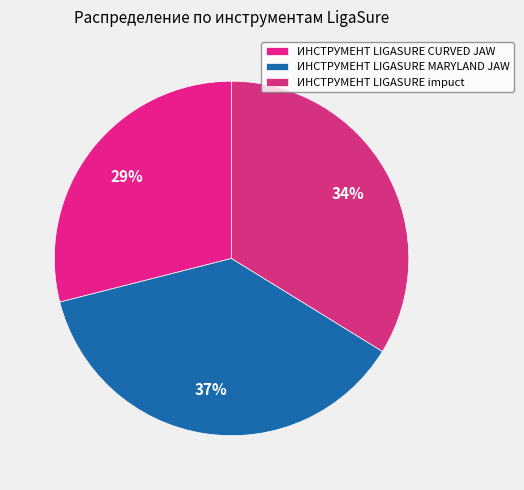

Do ИНСТРУМЕНТ LIGASURE impuct and ИНСТРУМЕНТ LIGASURE MARYLAND JAW together represent more than half of the pie?

Yes